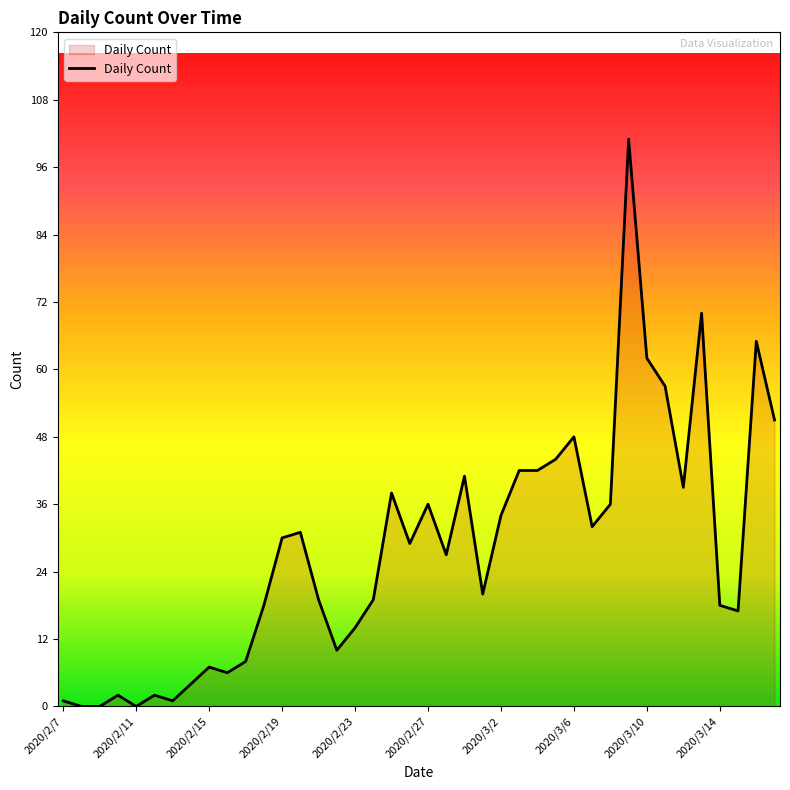

What is the maximum value shown in the chart?

101